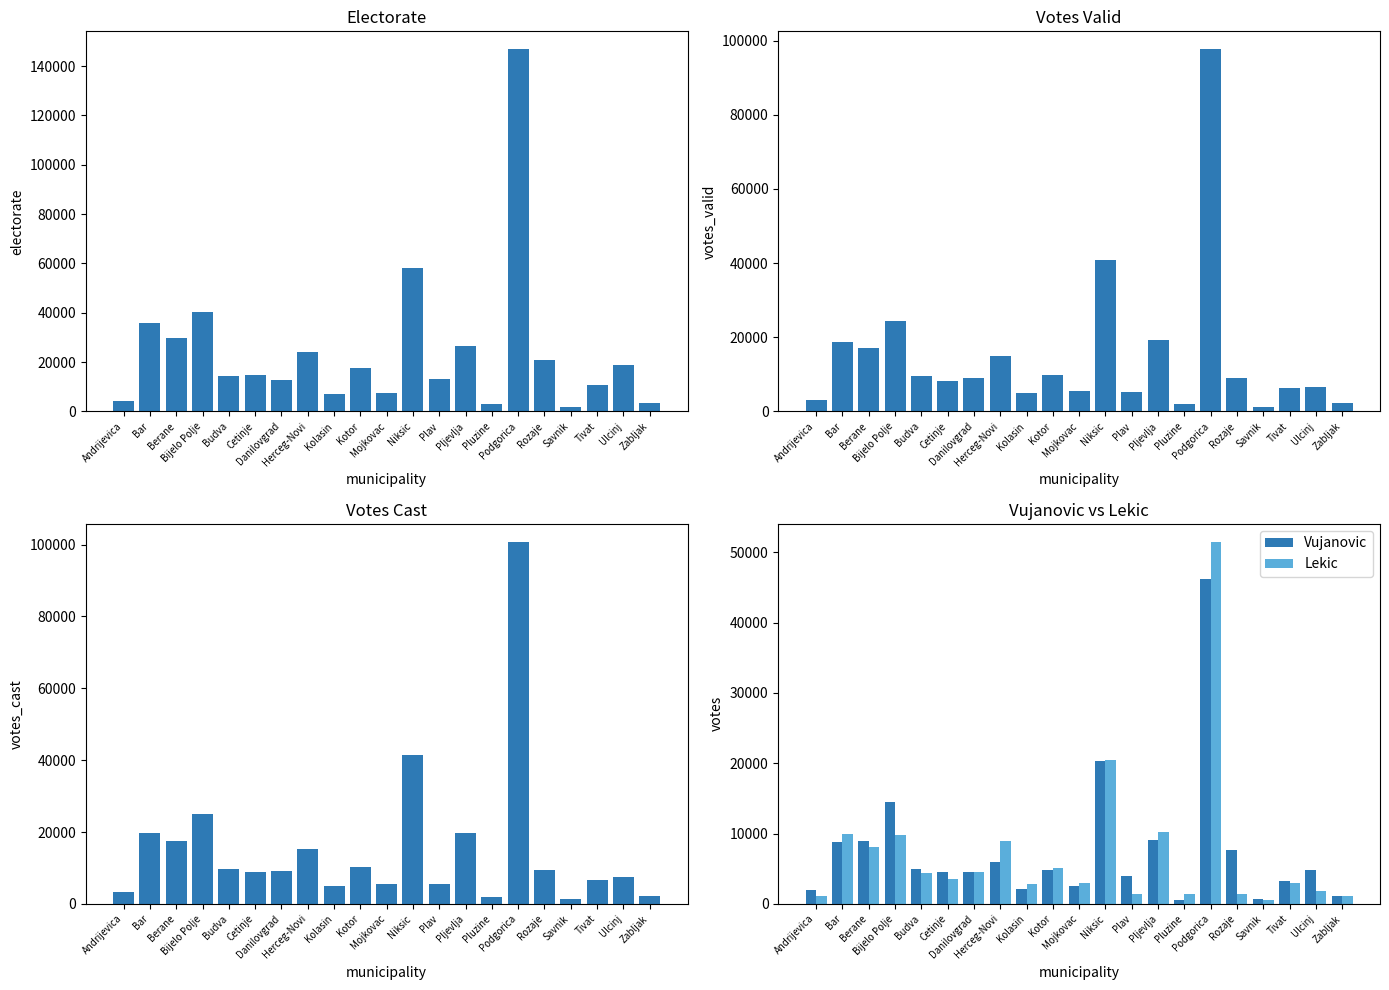

List the labels in order of Lekic value, largest first.

Podgorica, Niksic, Pljevlja, Bar, Bijelo Polje, Herceg-Novi, Berane, Kotor, Danilovgrad, Budva, Cetinje, Tivat, Mojkovac, Kolasin, Ulcinj, Rozaje, Pluzine, Plav, Andrijevica, Zabljak, Savnik